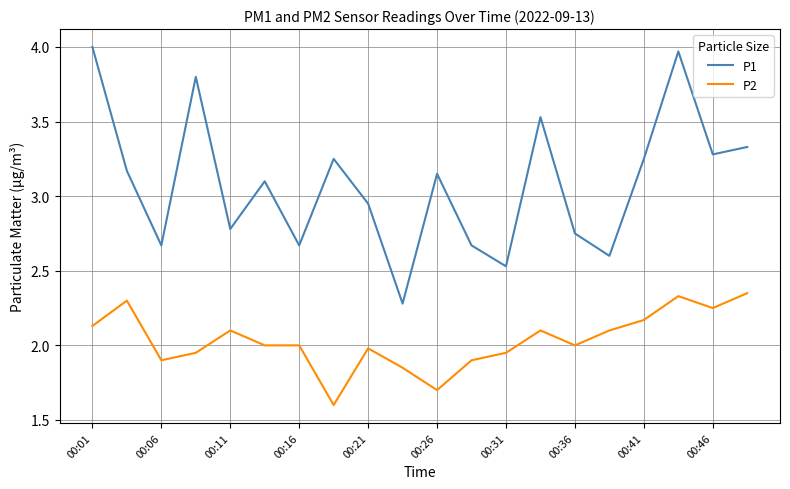

Which series has the largest total across all categories?

P1